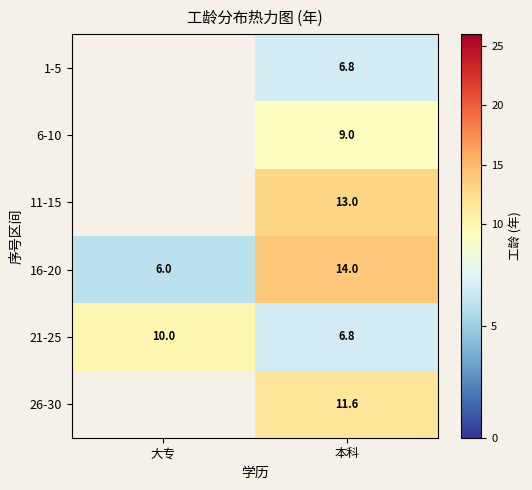

At which label is 21-25 closest to 8?

本科